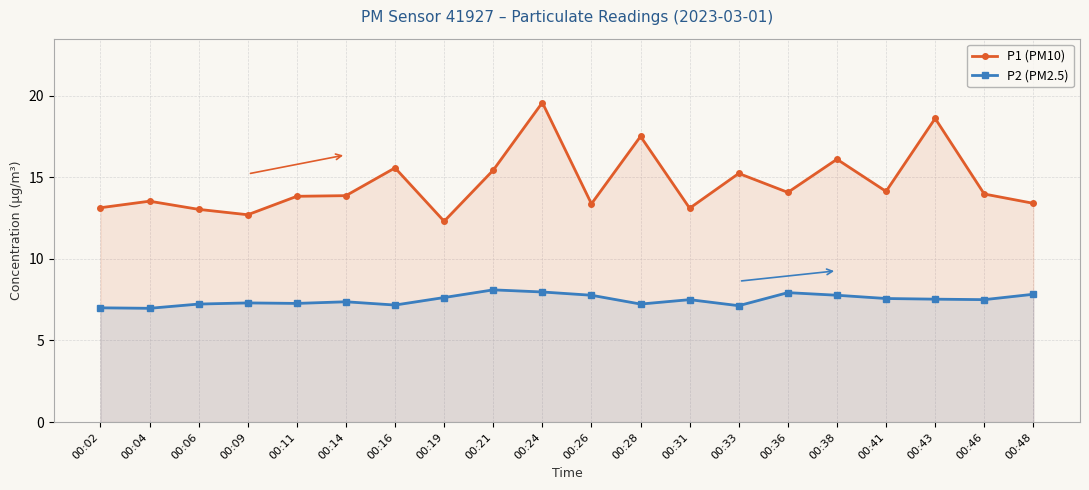

What is the difference between the maximum and minimum values in the P1 (PM10) series?

7.3